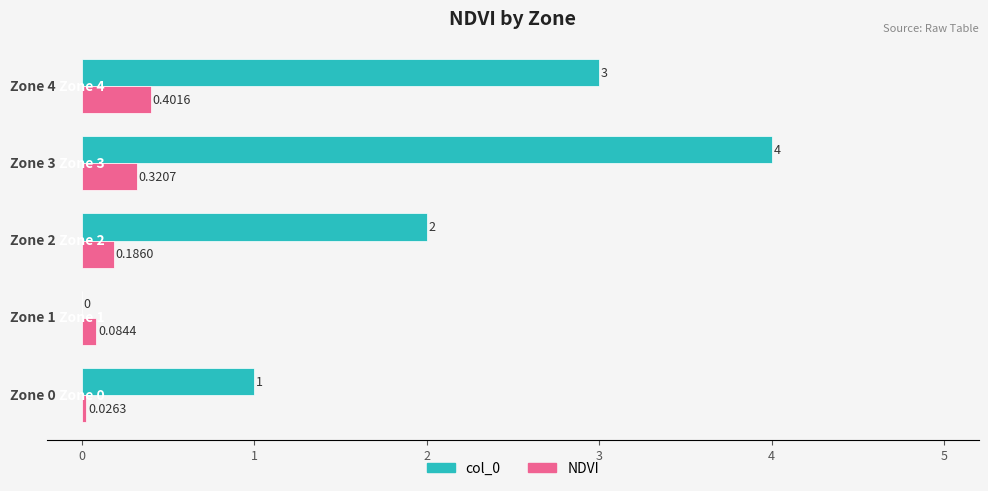

What is the sum of all col_0 values?

10.0